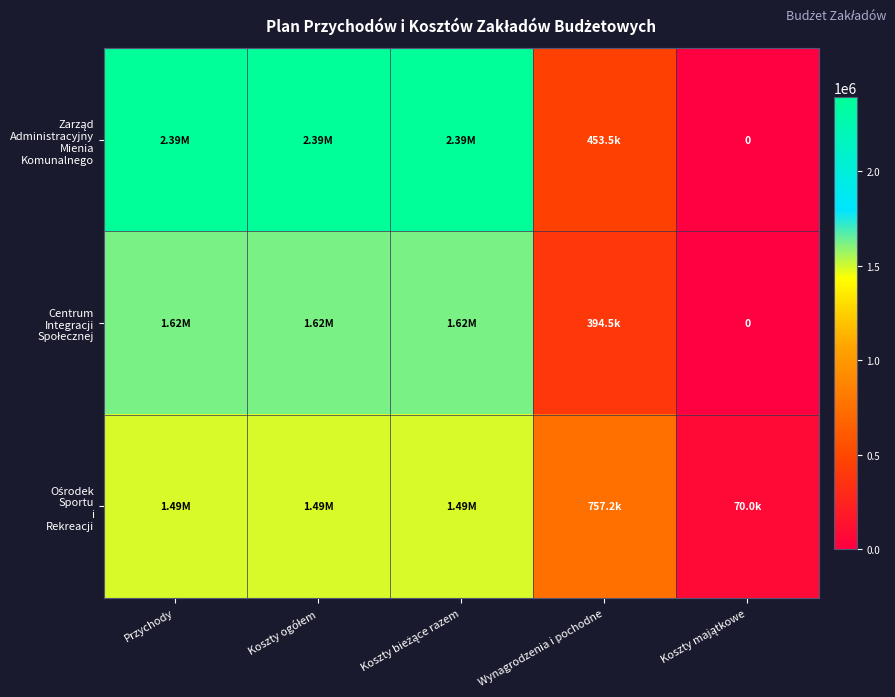

The Zarząd Administracyjny Mienia Komunalnego series shows 976668.7 at Koszty bieżące razem. True or false?

False